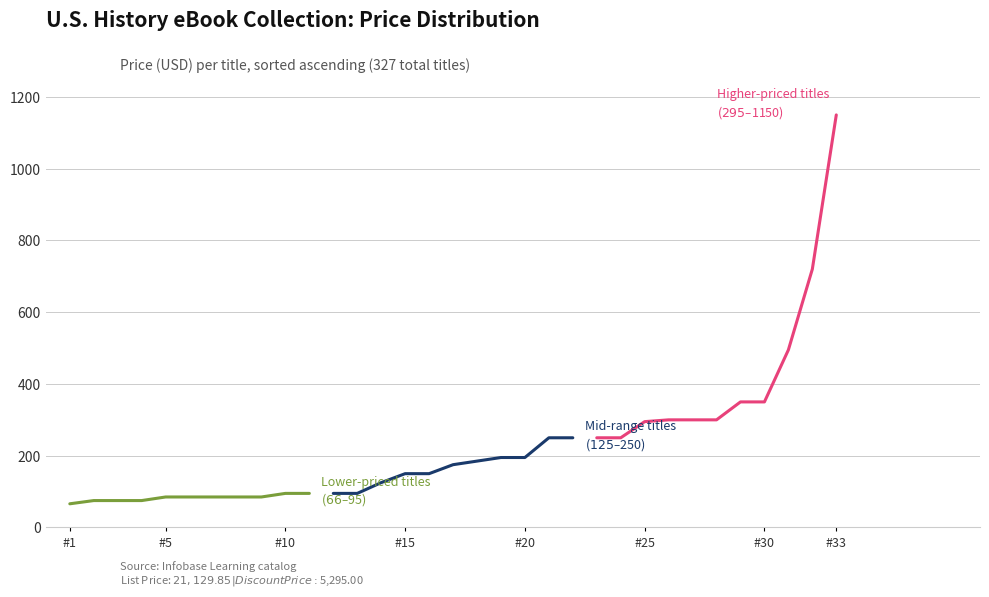

The value of Lower-priced titles ($66–$95) at #30 is 152. True or false?

False